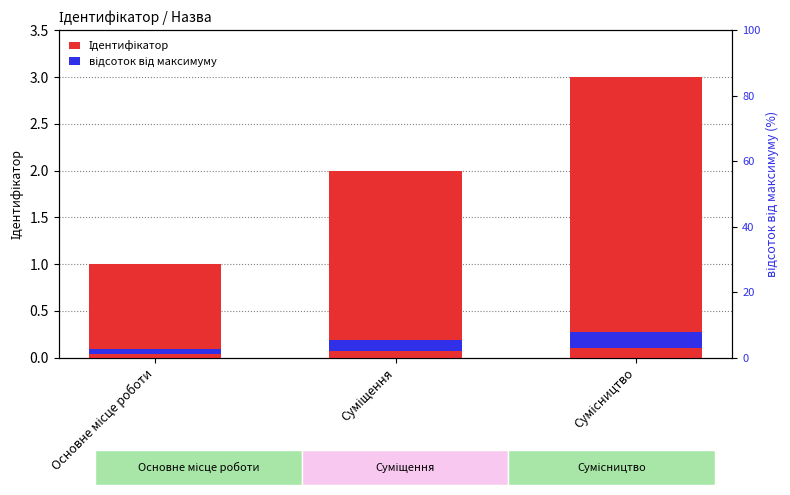

Is it true that відсоток від максимуму equals 5.0 at Сумісництво?

True